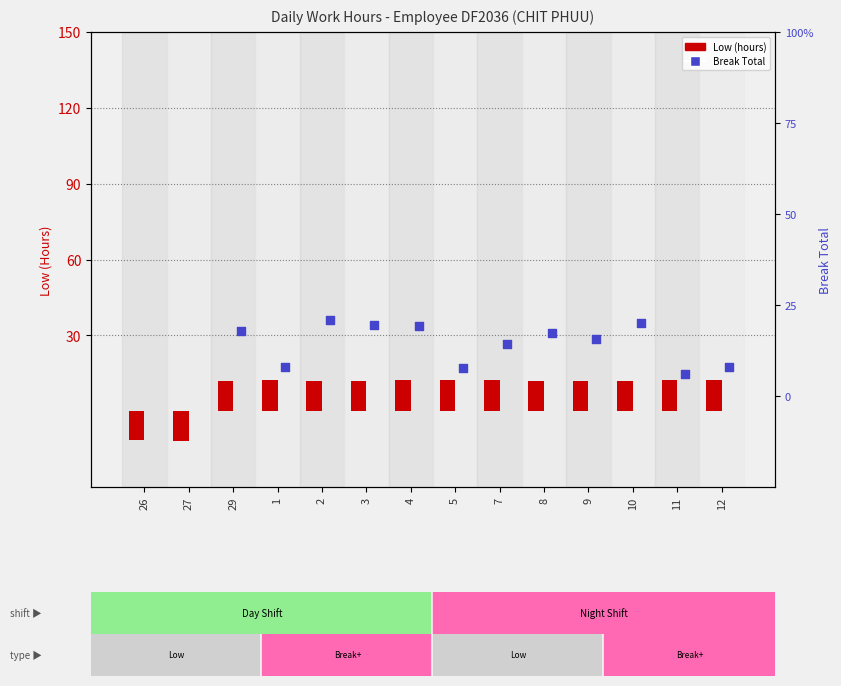

At which category is the sum across all series the highest?

2